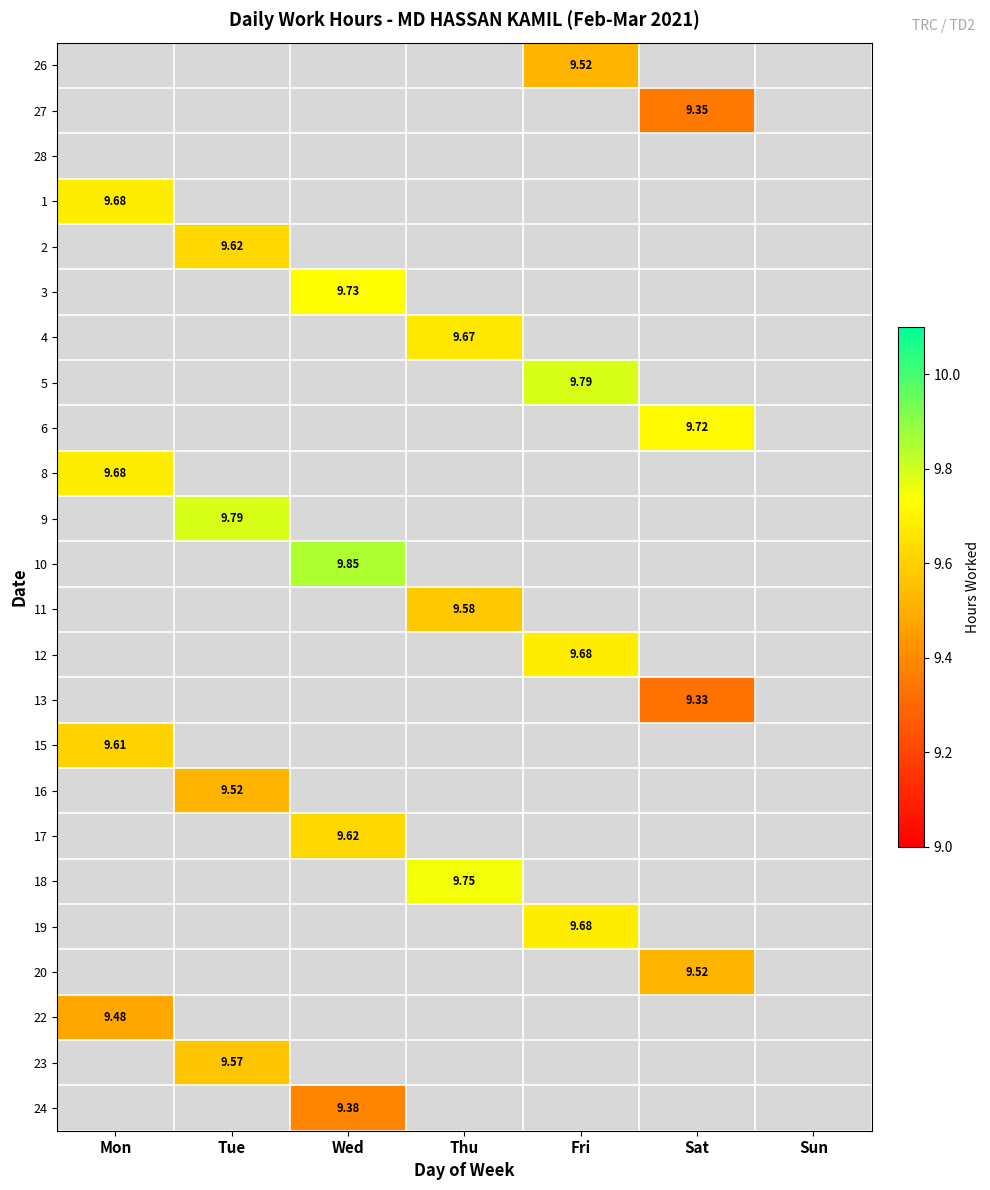

True or false: 1 has a value of 12.7 at Mon.

False